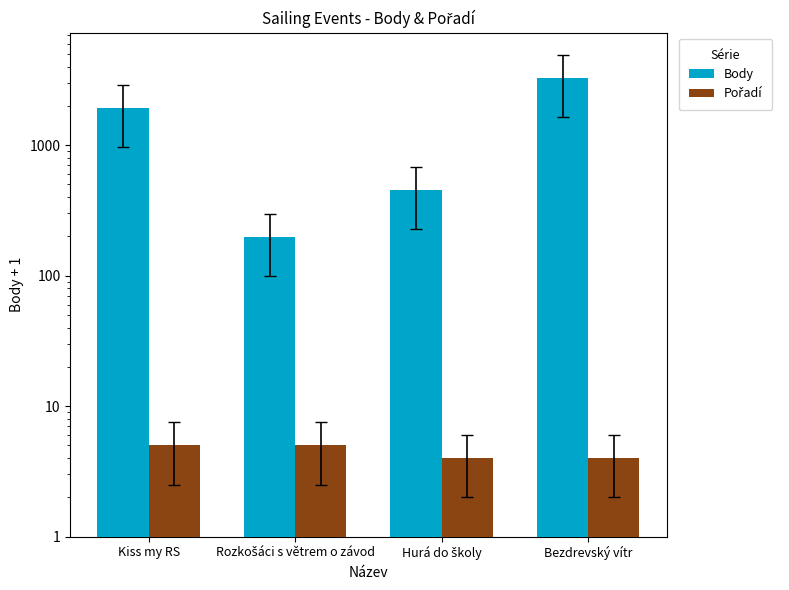

Which has a higher value, Rozkošáci s větrem o závod or Hurá do školy?

Hurá do školy